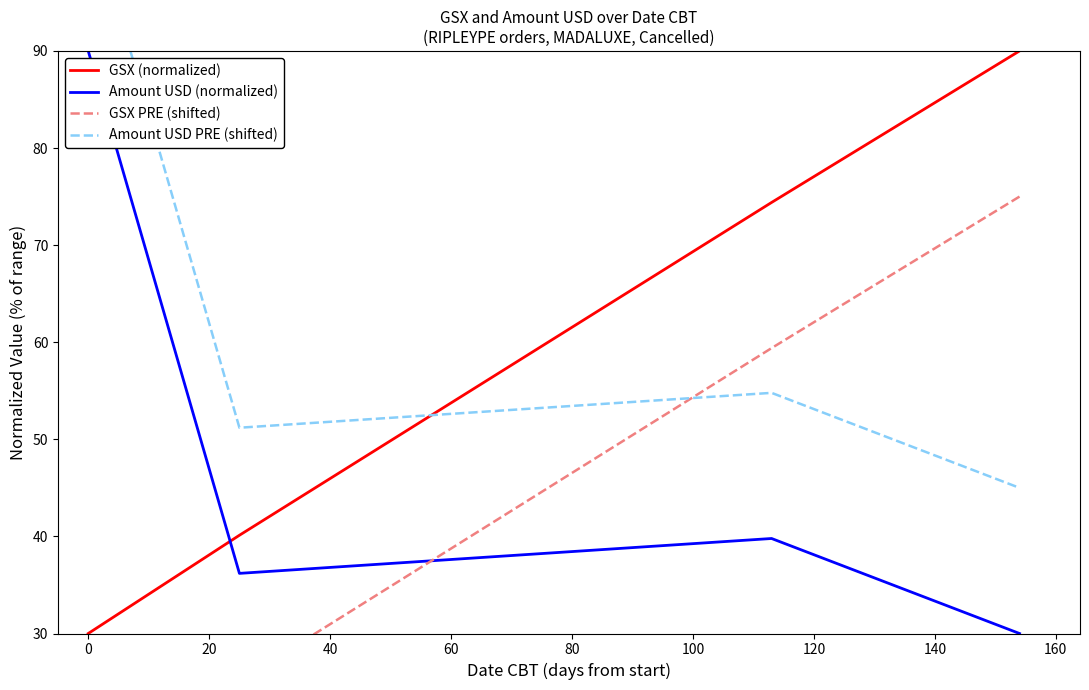

What is the sum of all Amount USD (normalized) values?

196.0